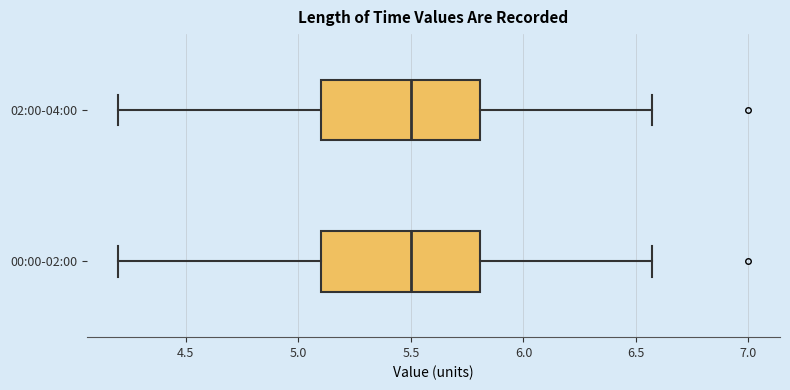

Reading bottom to top, read every box against the x-axis: the position of its median line, the range the box covers, and the ends of its whiskers. The values are not printed on the chart, so give them approximately, as read against the axis.

00:00-02:00: median 5.50, box 5.10 to 5.80, whiskers 4.20 to 6.55
02:00-04:00: median 5.50, box 5.10 to 5.80, whiskers 4.20 to 6.55